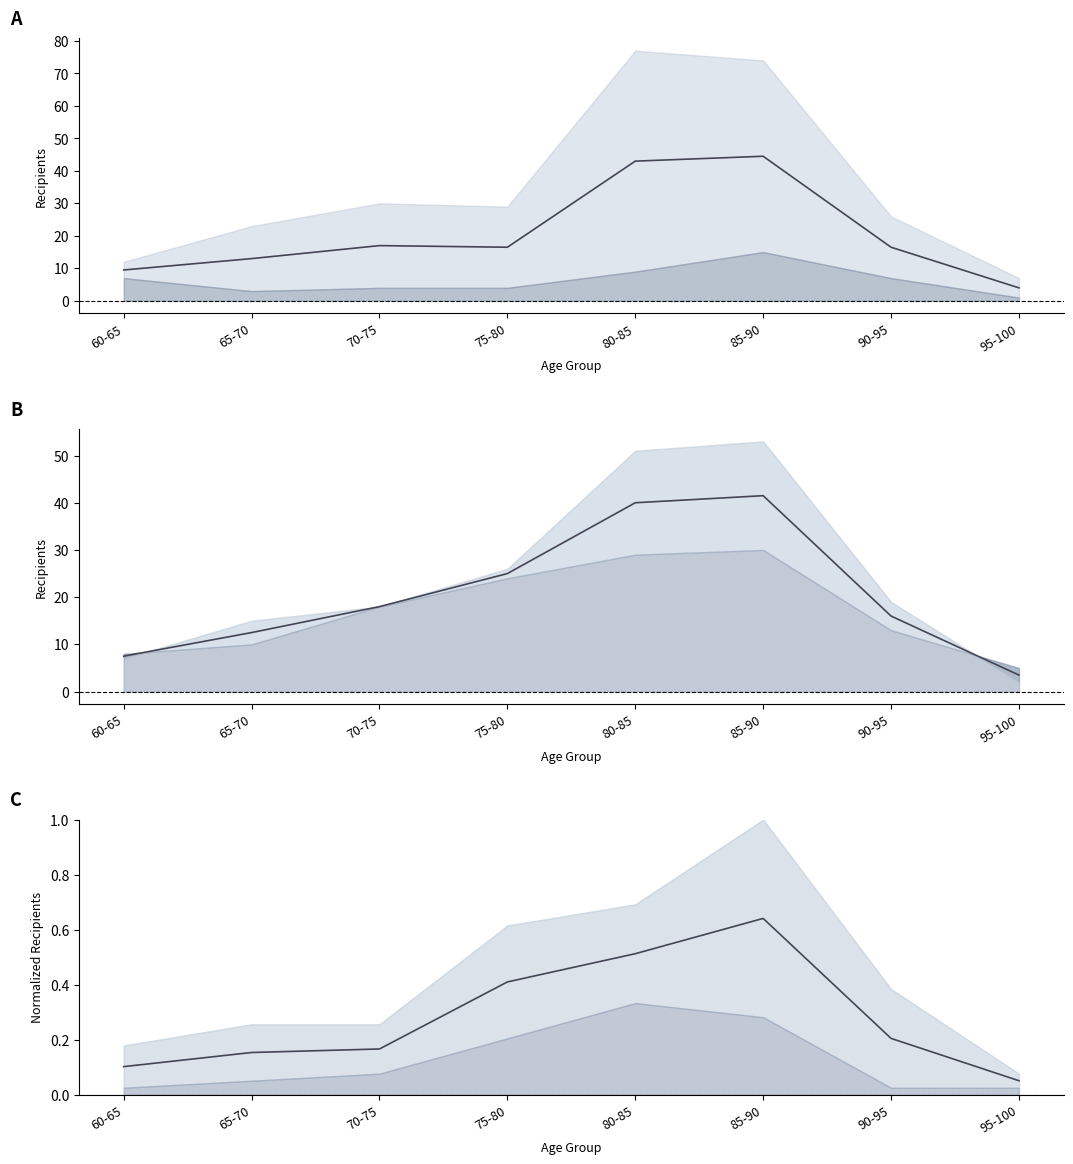

Which series has the largest total across all categories?

mean A